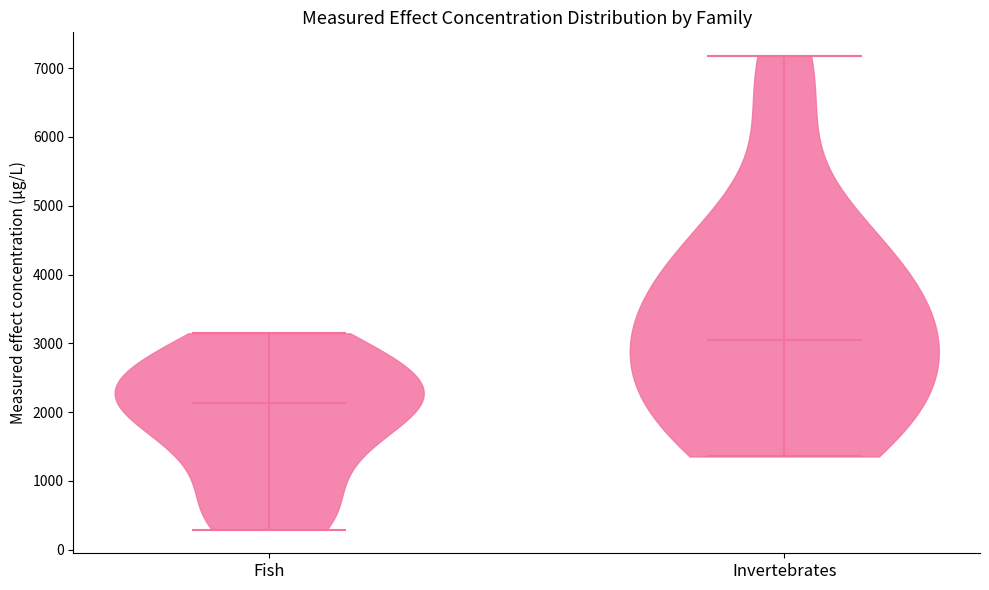

Reading left to right, read every violin against the y-axis: where its median line is, and the lowest and highest points it reaches. The values are not printed on the chart, so give them approximately, as read against the axis.

Fish: median line 2100, lowest point 300, highest point 3100
Invertebrates: median line 3100, lowest point 1400, highest point 7200